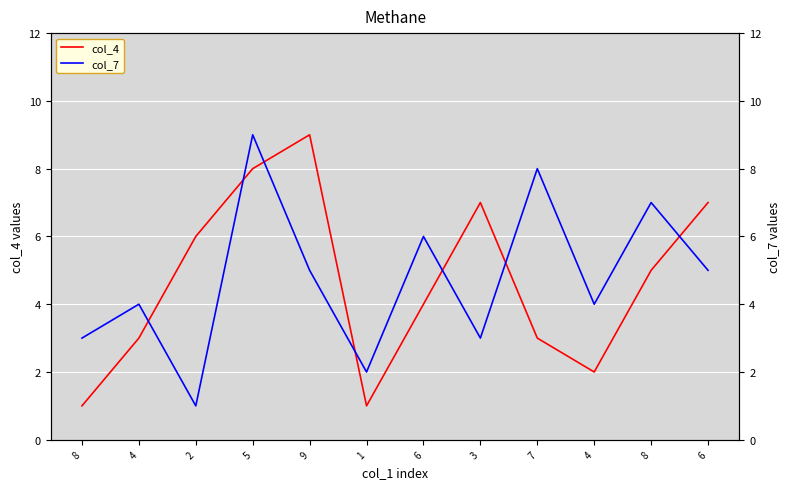

The col_7 series shows 5 at 7. True or false?

False